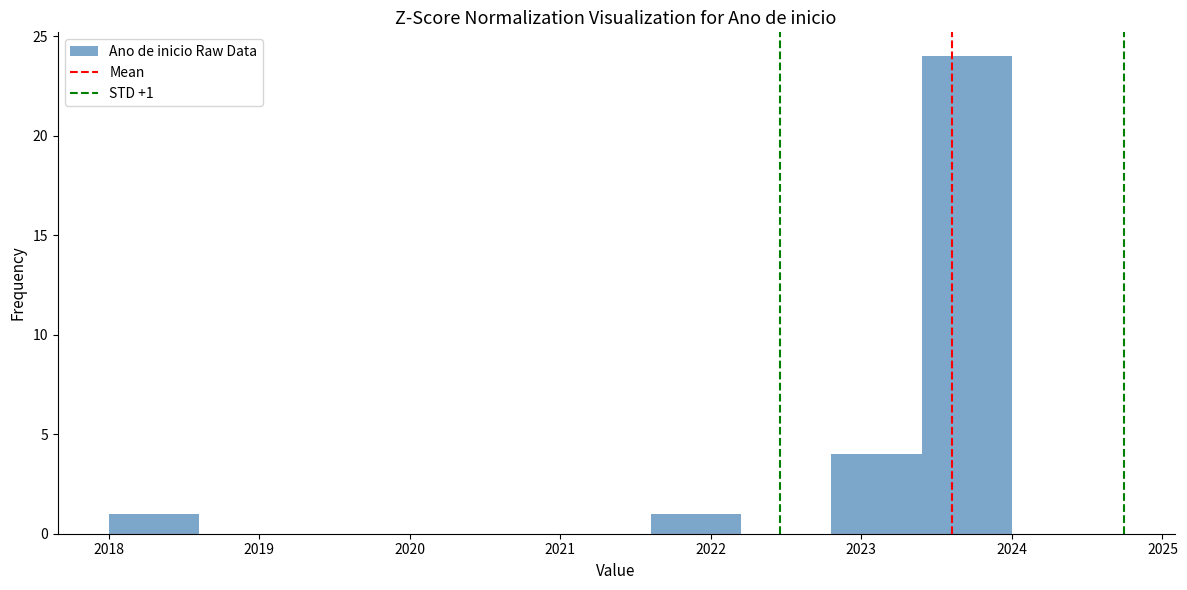

Which range on the x-axis has the tallest bar?

2023.4 to 2024.0